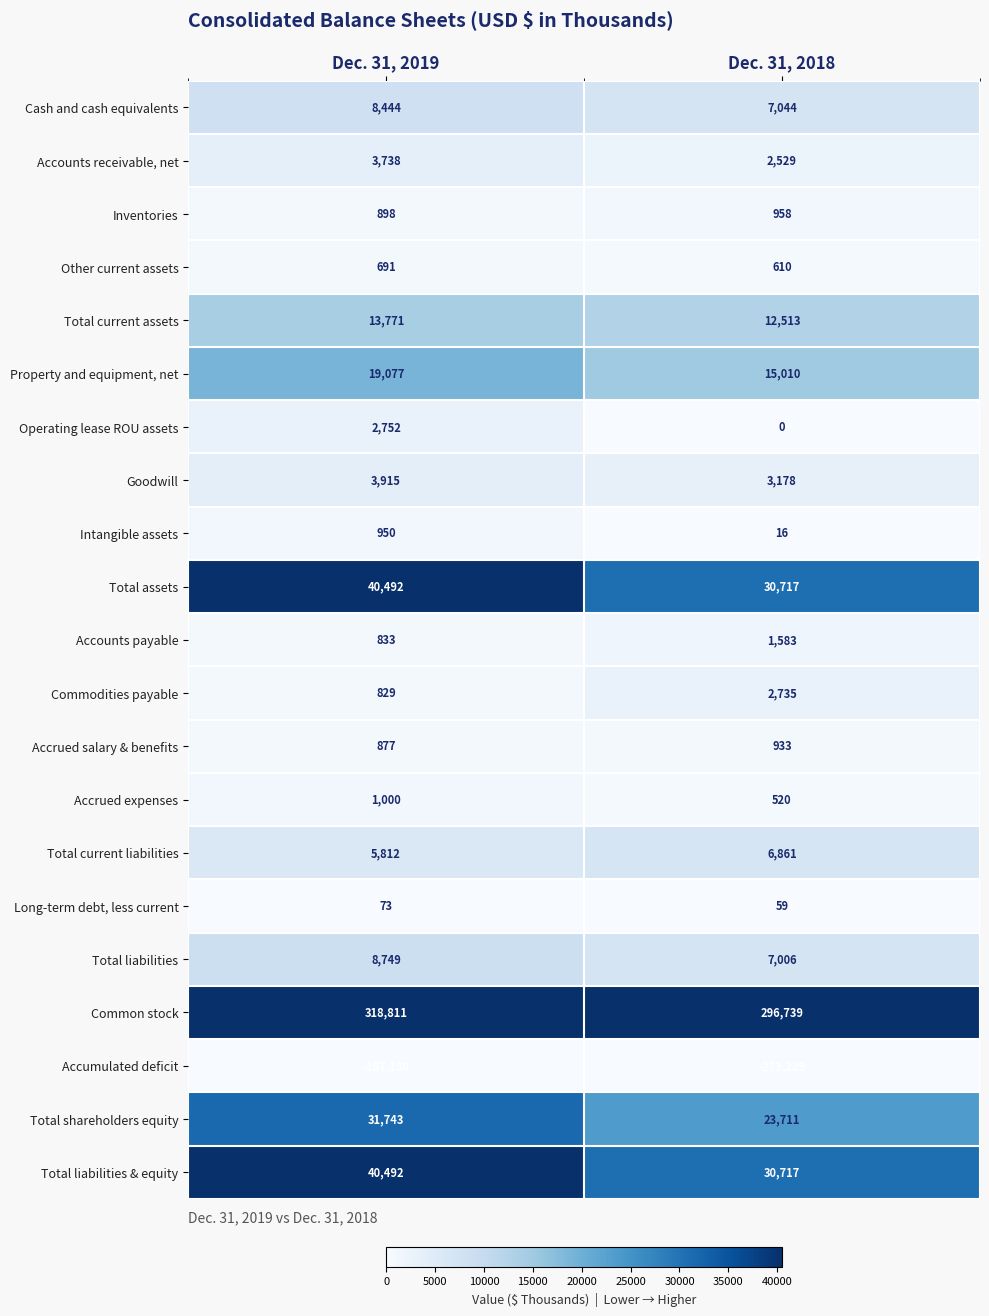

At how many categories does at least one series exceed 260220?

2